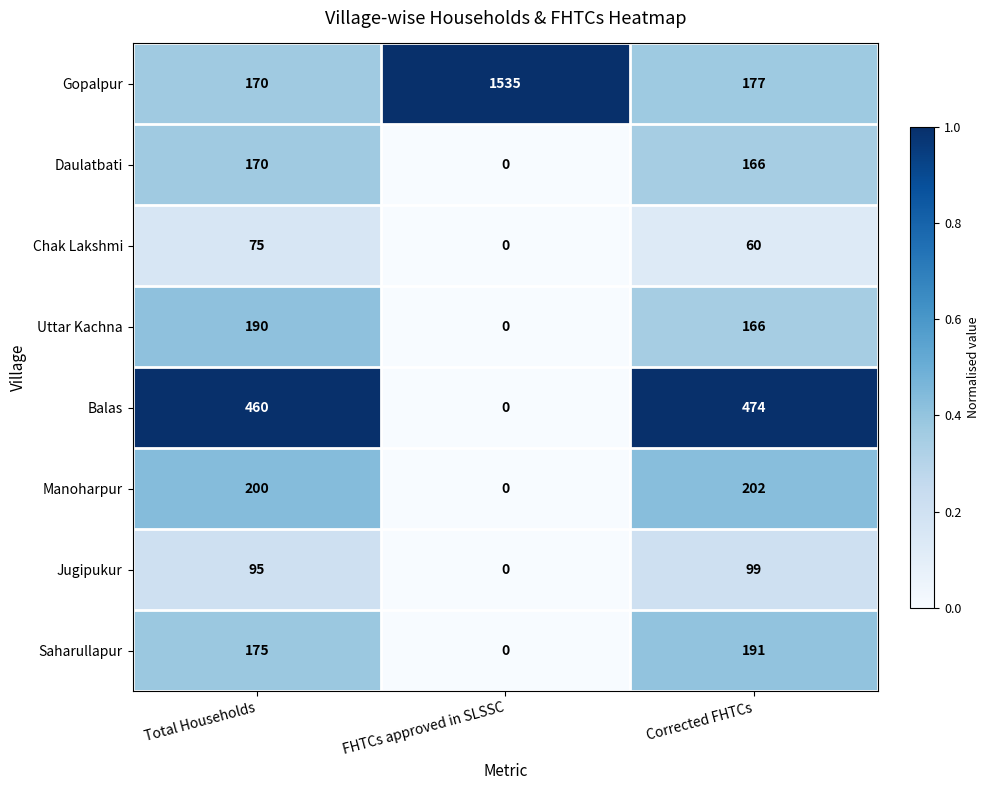

Which label corresponds to the smallest value in the chart?

FHTCs approved in SLSSC